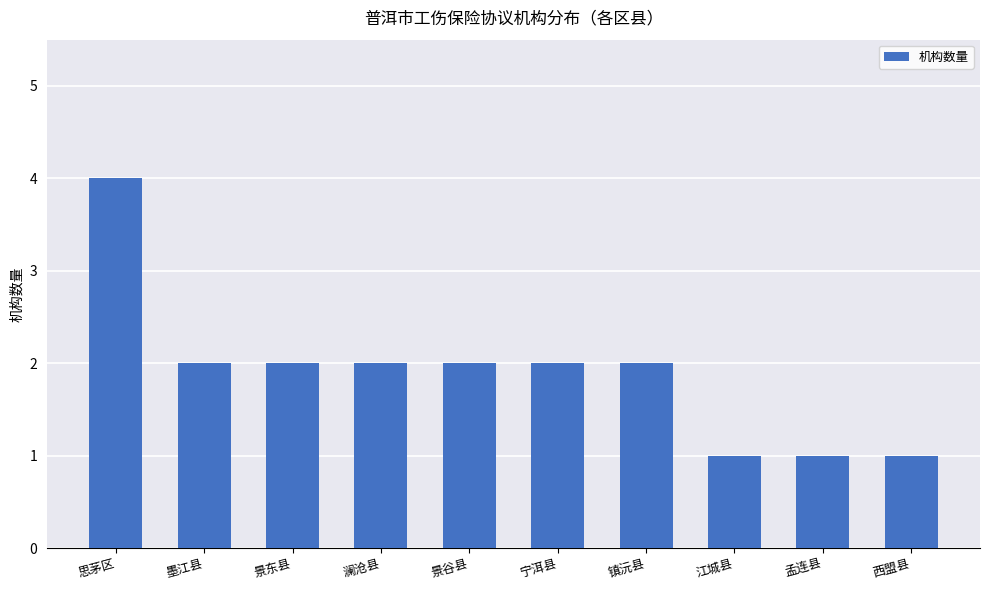

True or false: the data shows 2 at 景东县.

True